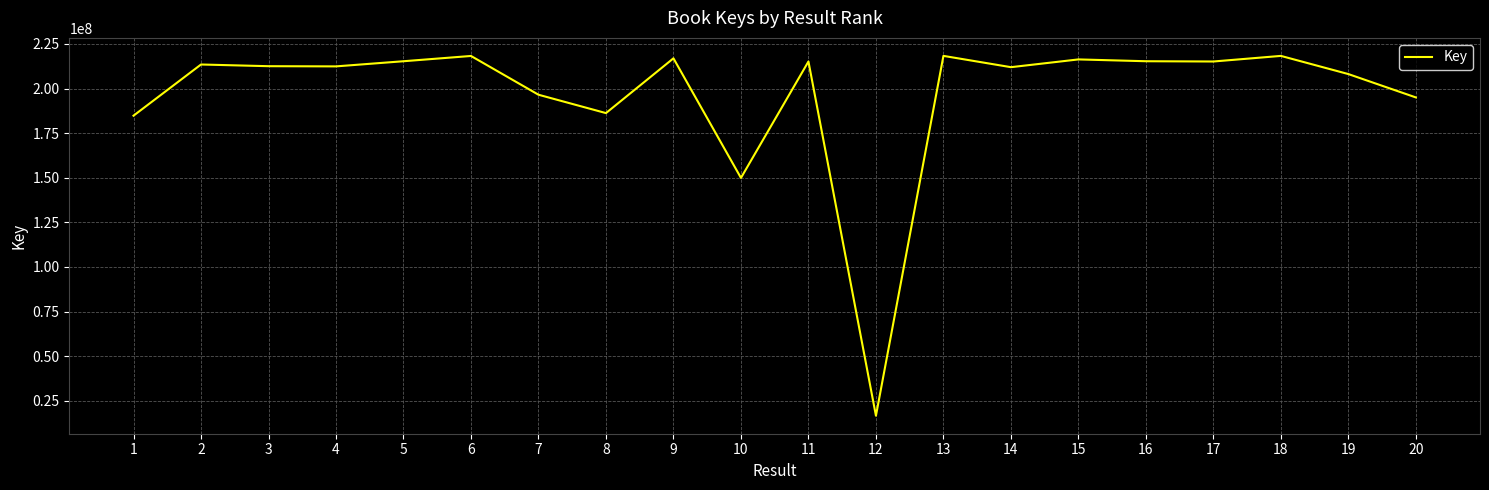

The value at 10 is 149931479. True or false?

True